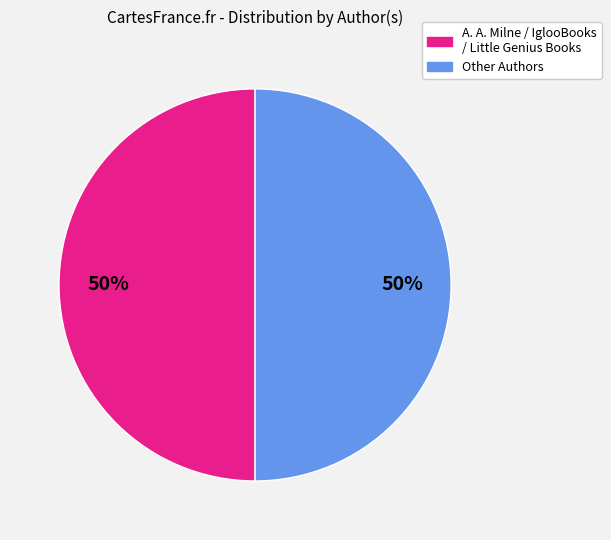

To the nearest percent, what is the average slice percentage?

50%